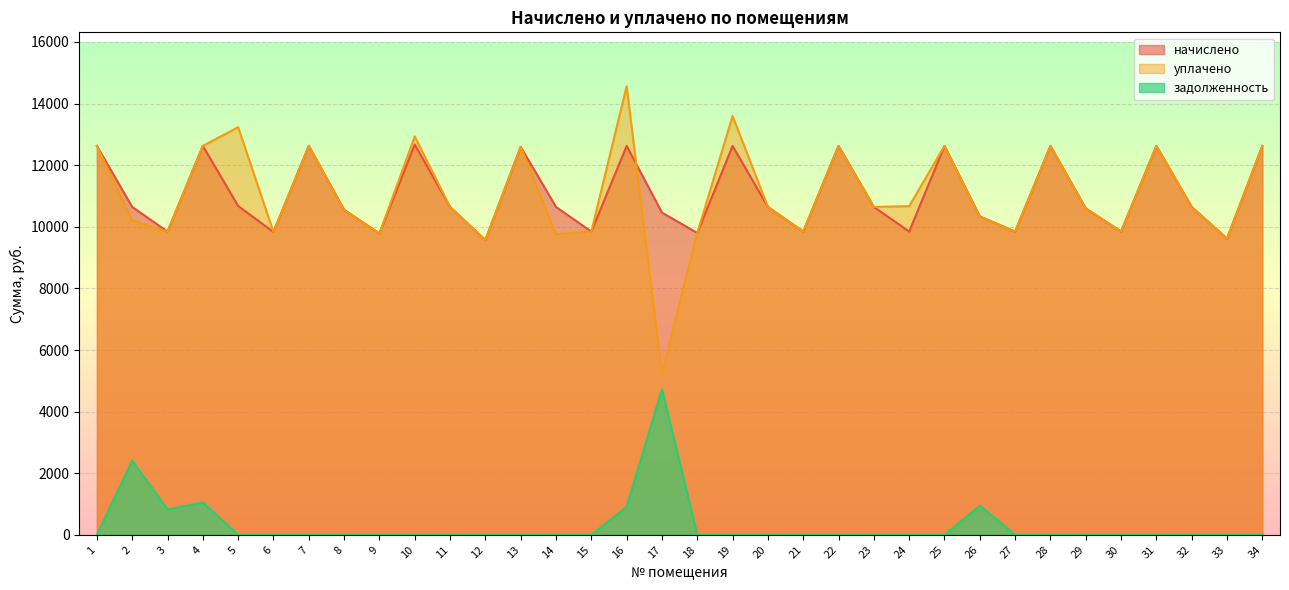

True or false: уплачено has a value of 18926.8 at 31.

False